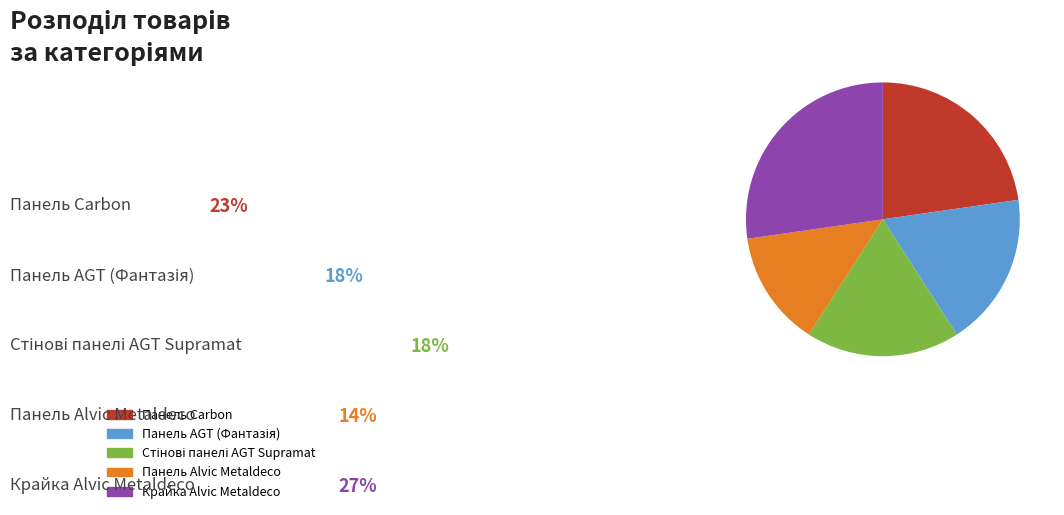

Which has a higher value, Панель Alvic Metaldeco or Крайка Alvic Metaldeco?

Крайка Alvic Metaldeco